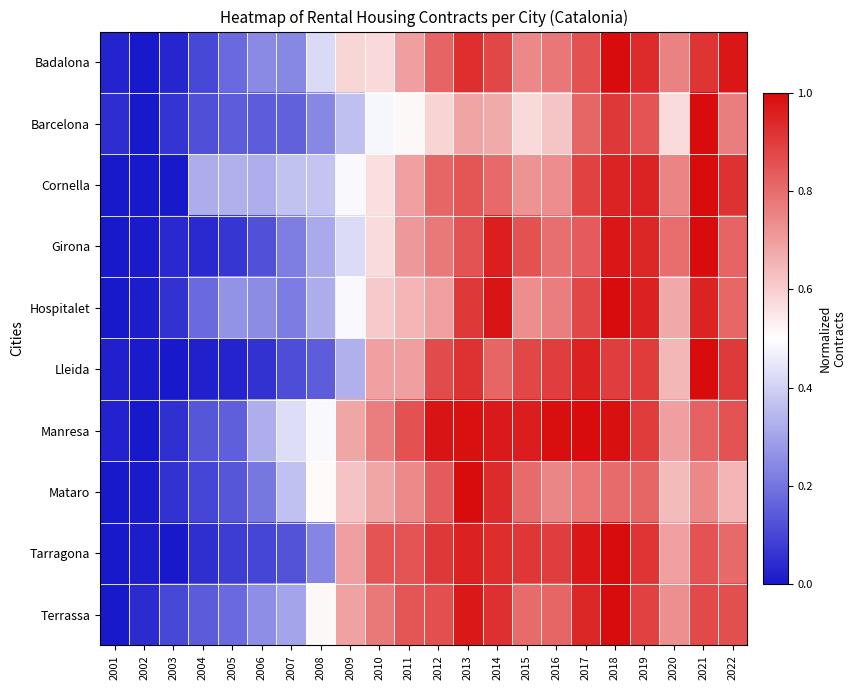

At how many categories does at least one series exceed 0?

22